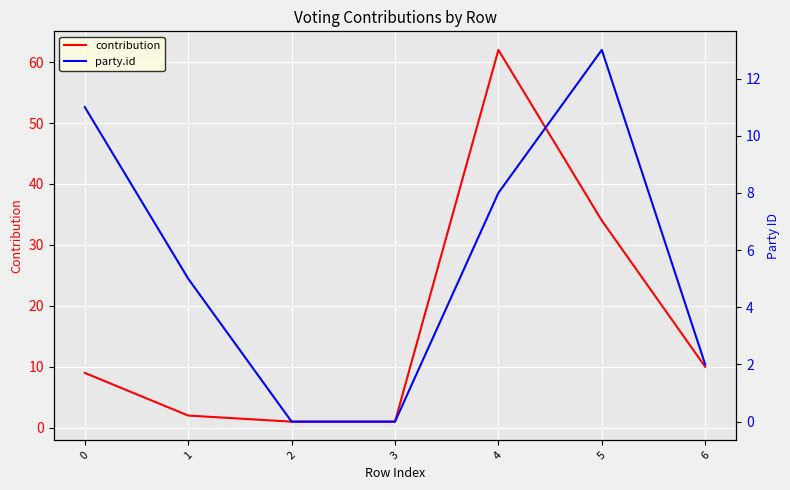

What is the minimum value for contribution?

1